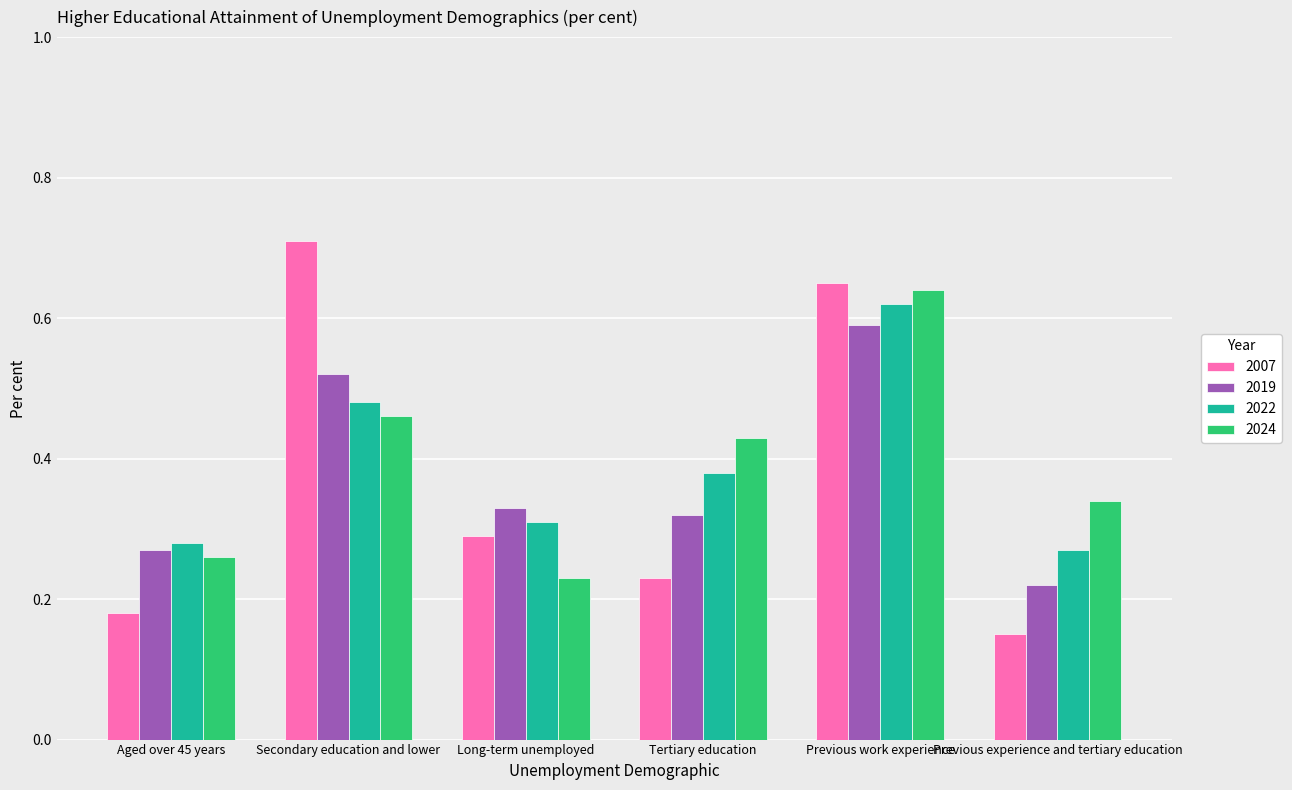

Which series changed the most between Previous work experience and Previous experience and tertiary education?

2007